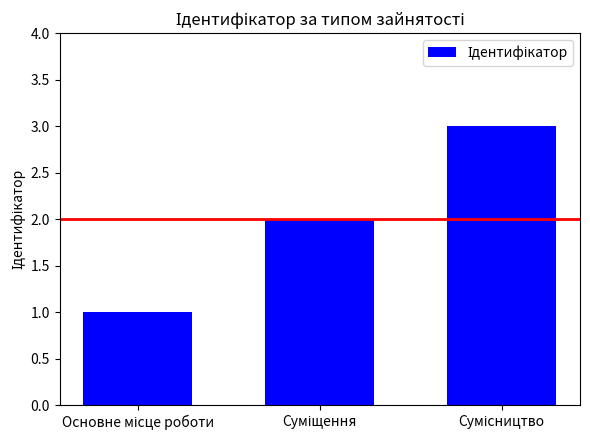

Does the chart contain stacked bars?

No